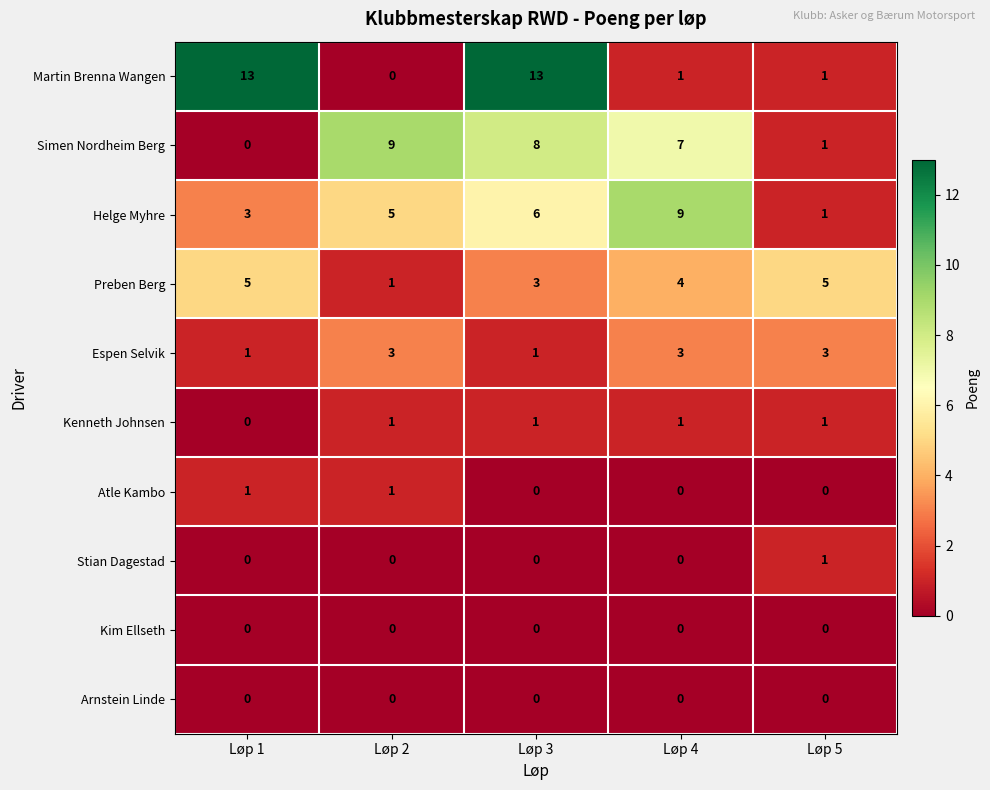

True or false: Preben Berg has a value of 4 at Løp 4.

True